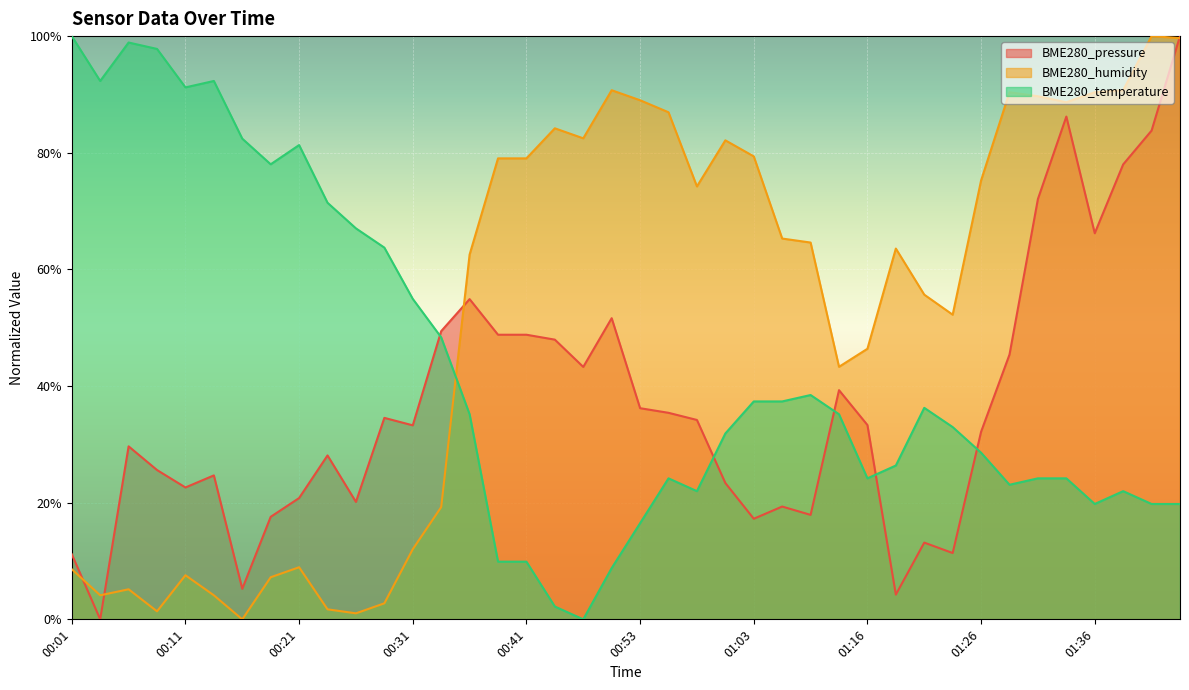

In BME280_pressure, how many points are higher than both neighbors (excluding endpoints)?

10